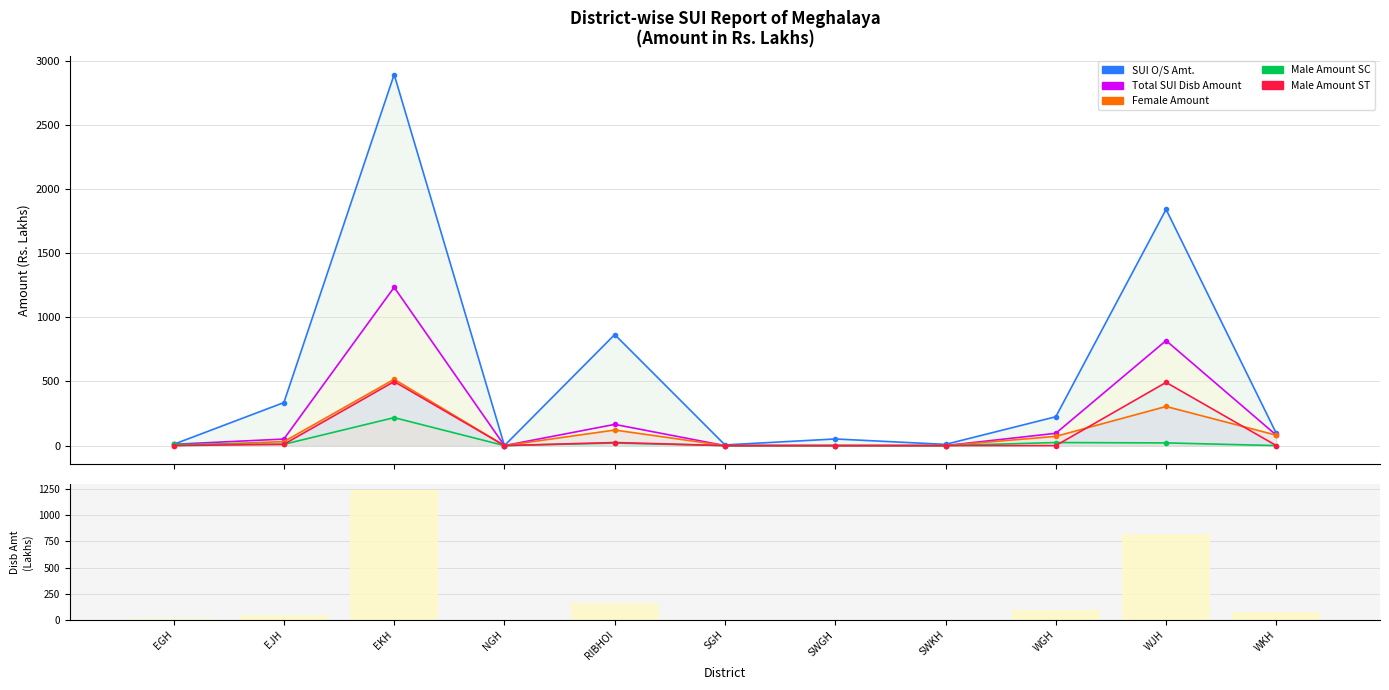

What is the difference between the second highest and minimum values in the Female Amount series?

305.1